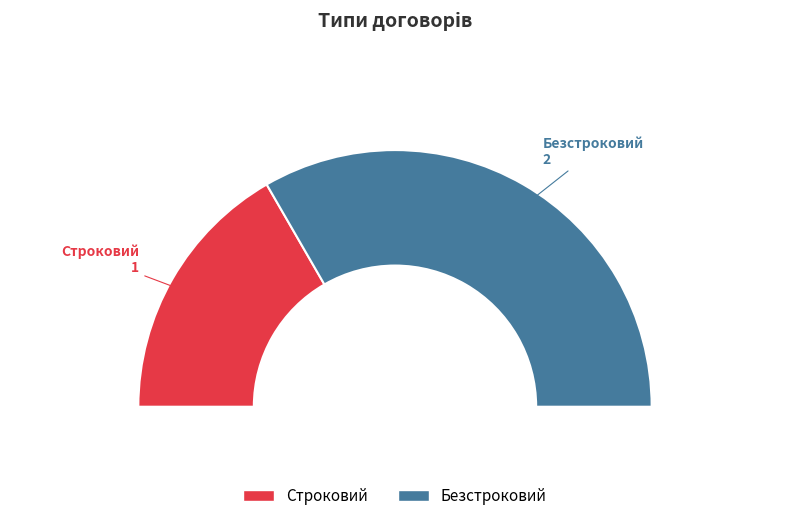

What is the change in value from Строковий to Безстроковий?

+1